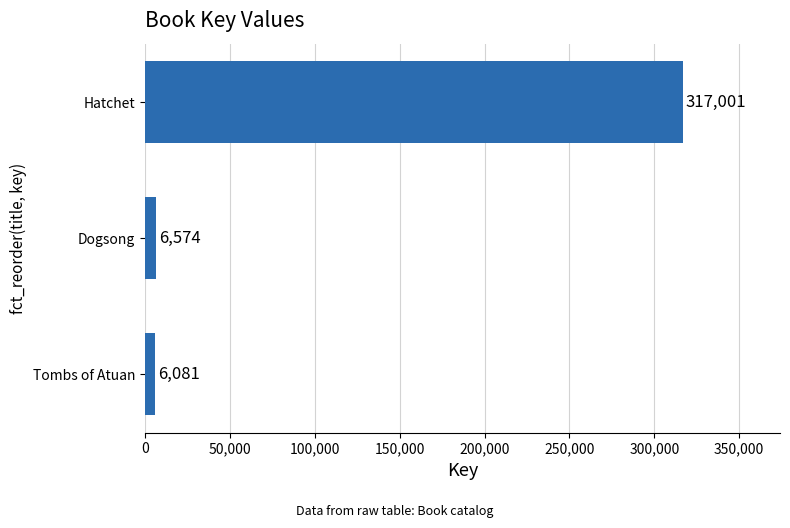

How many data points does each series have?

3